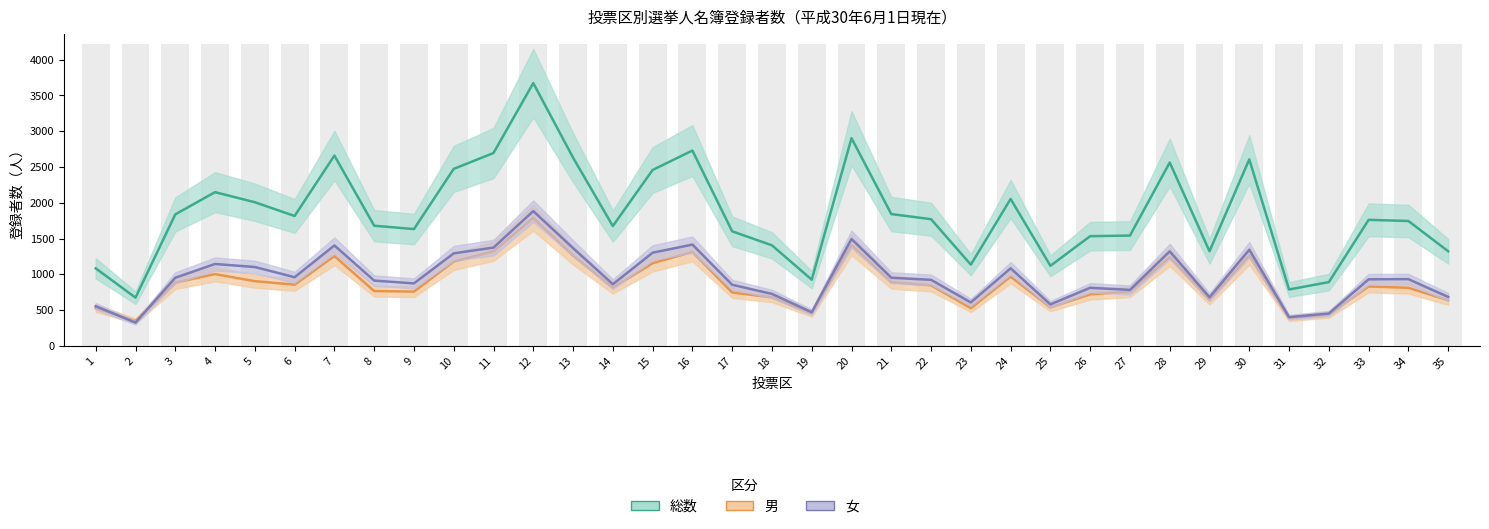

How many bars are there in total?

105